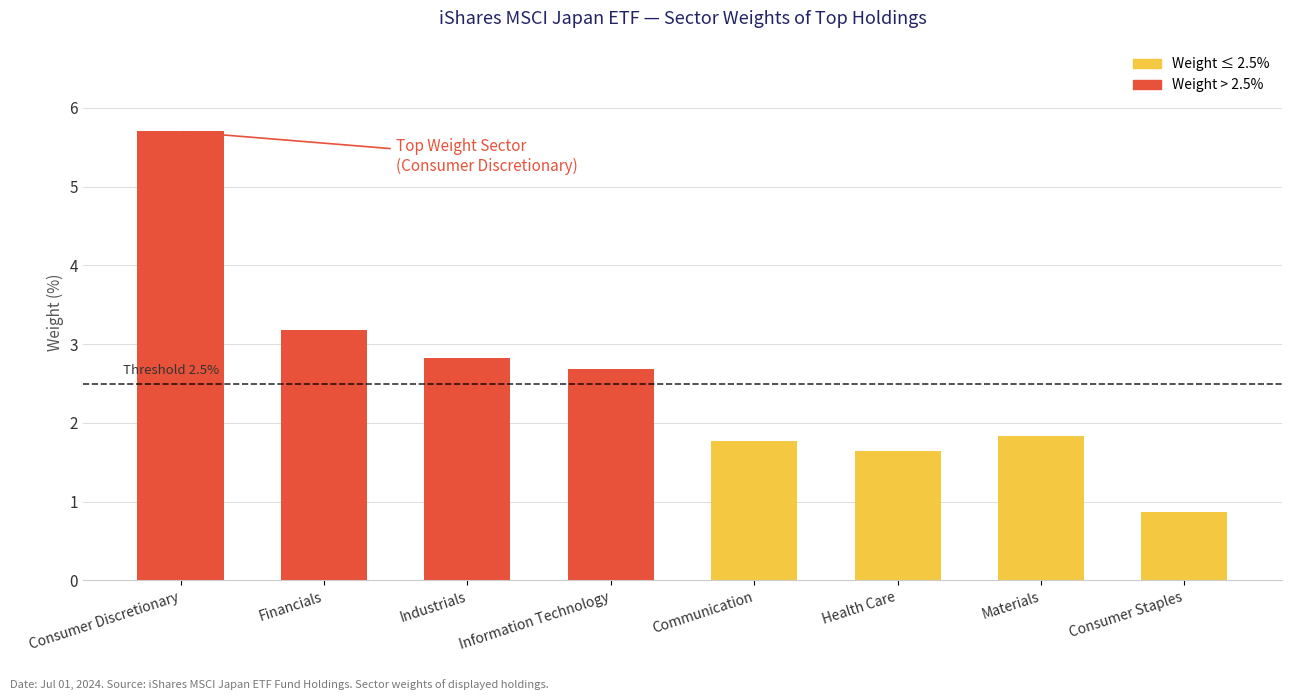

What is the sum of the Above Threshold values at Communication and Financials?

3.2